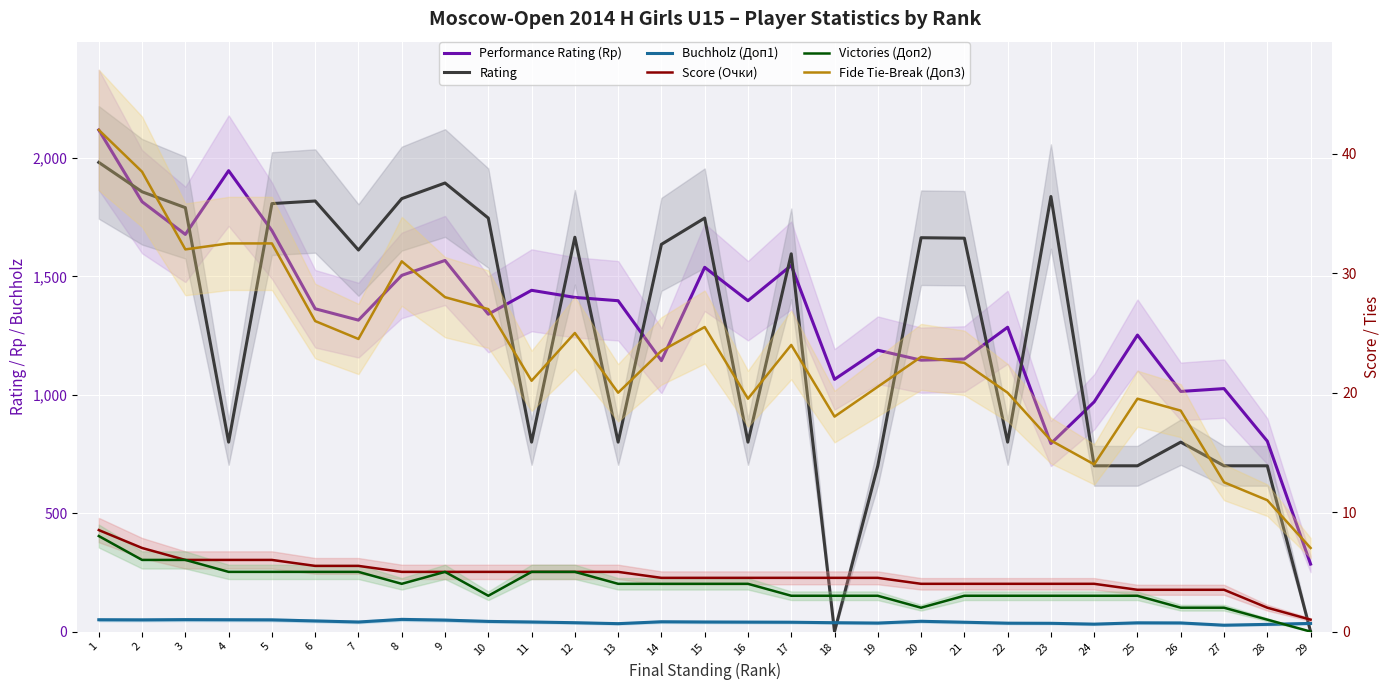

What is the sum of all Buchholz (Доп1) values?

1175.0